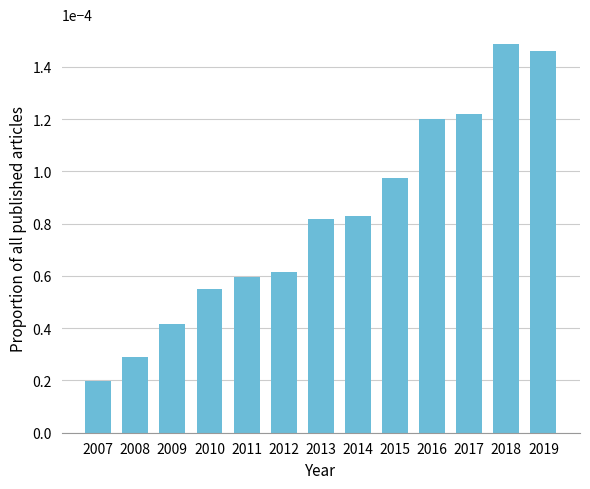

Which has a higher value, 2008 or 2007?

2008